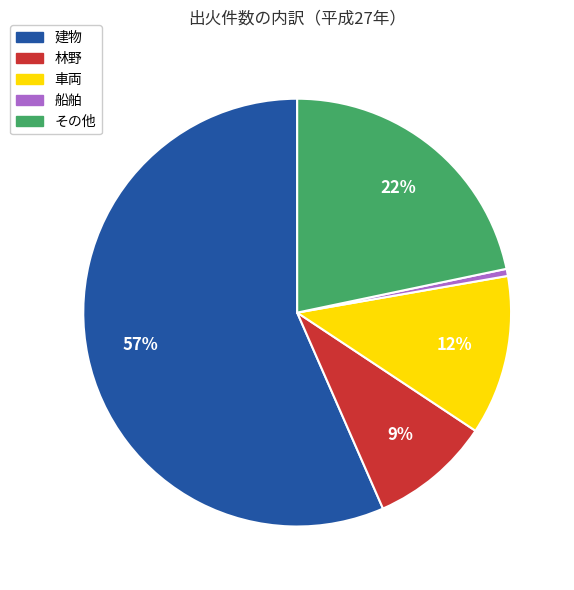

Combined, do 船舶 and 林野 account for over 50%?

No